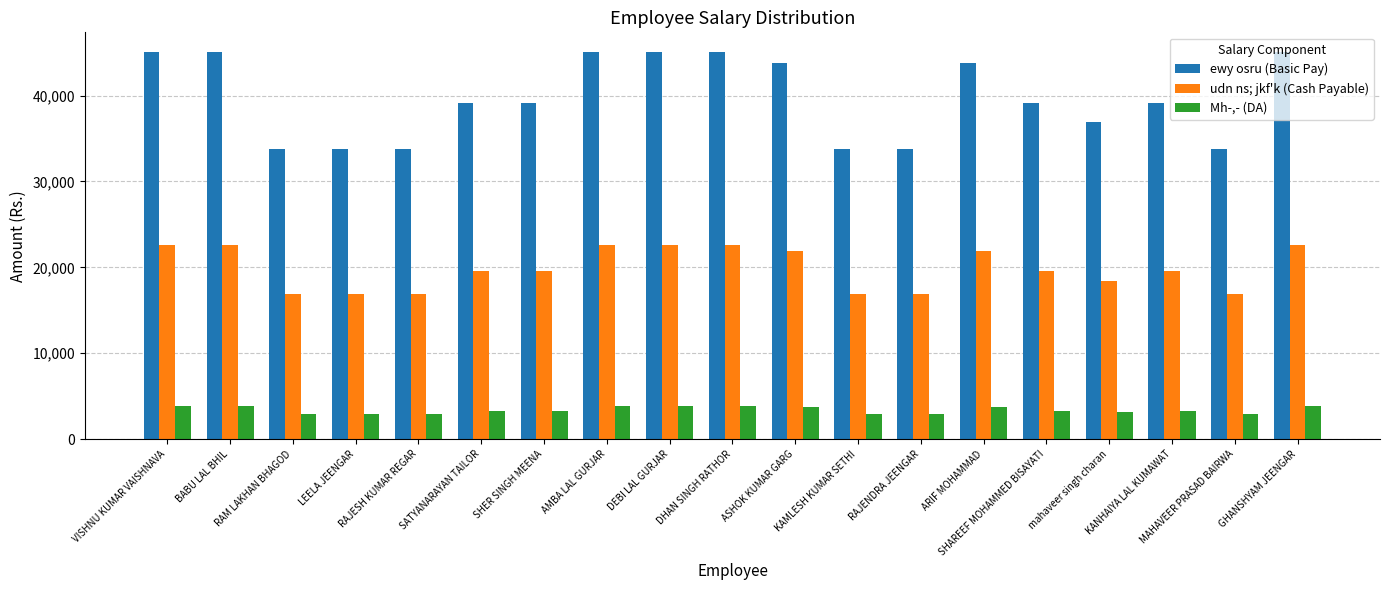

Where does the ewy osru (Basic Pay) series first go above 39100?

VISHNU KUMAR VAISHNAVA